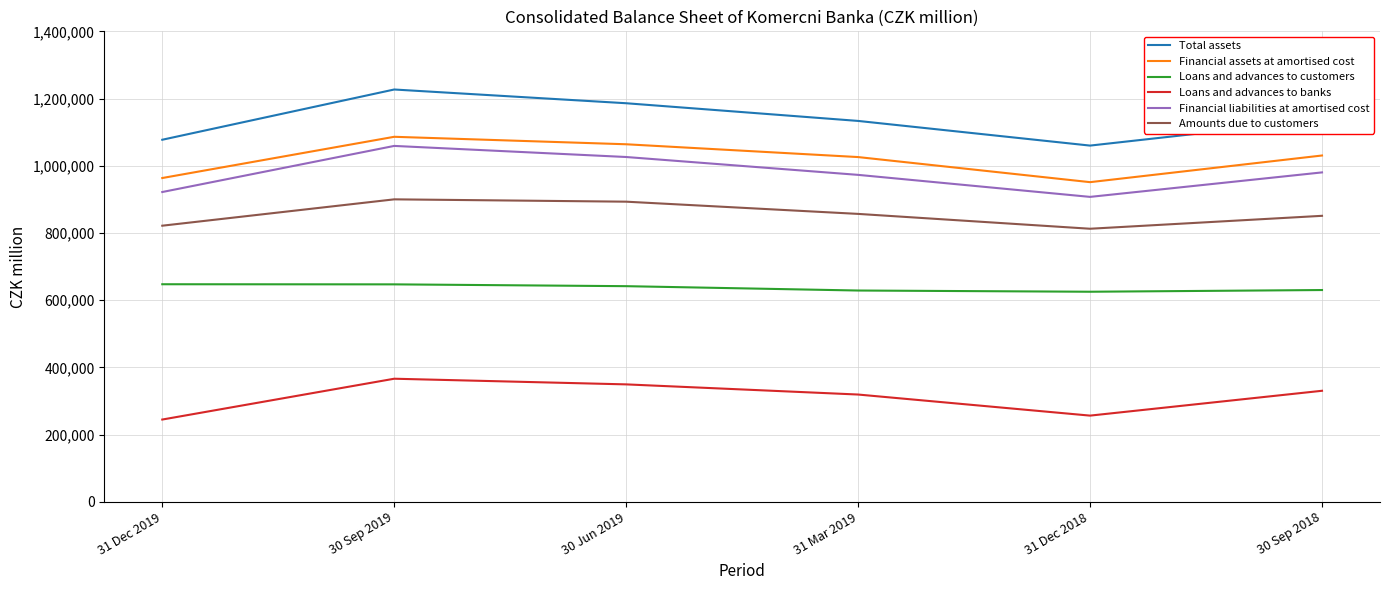

What is the difference between the second highest and minimum values in the Amounts due to customers series?

80546